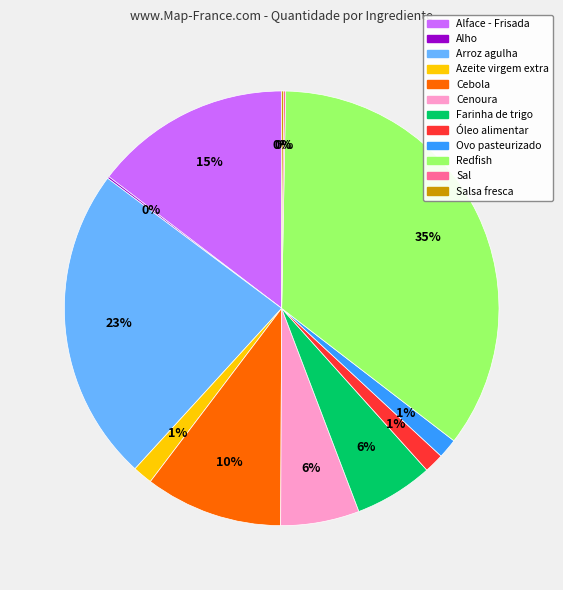

To the nearest percent, what is the average slice percentage?

8%